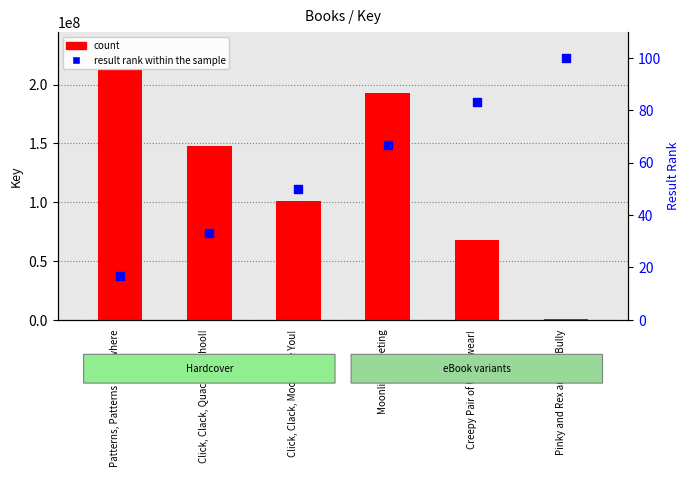

At how many categories does at least one series exceed 62168098?

5